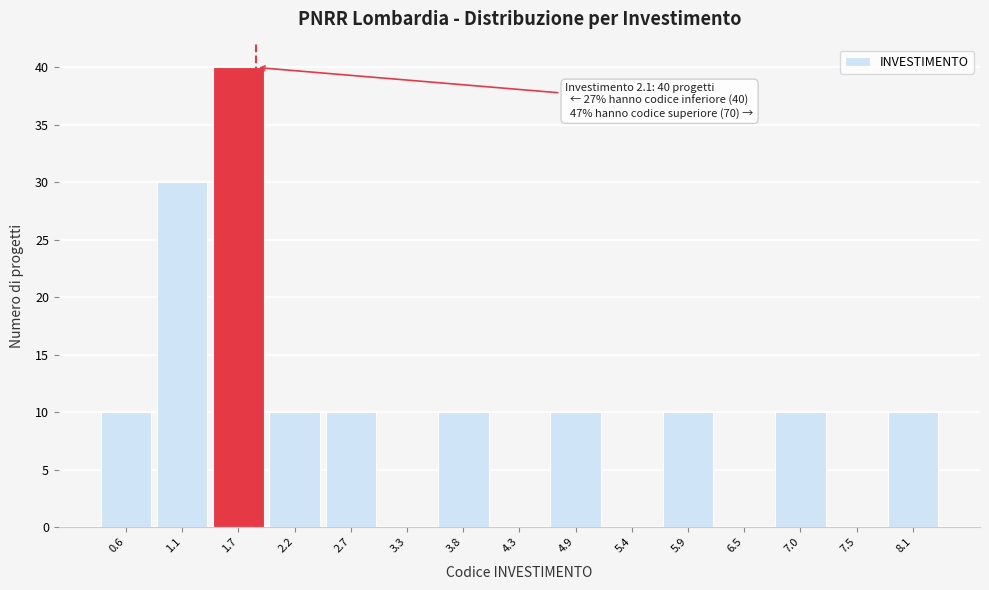

Reading left to right, list all the values displayed in this chart.

0.6=10	1.1=30	1.7=40	2.2=10	2.7=10	3.3=0	3.8=10	4.3=0	4.9=10	5.4=0	5.9=10	6.5=0	7.0=10	7.5=0	8.1=10